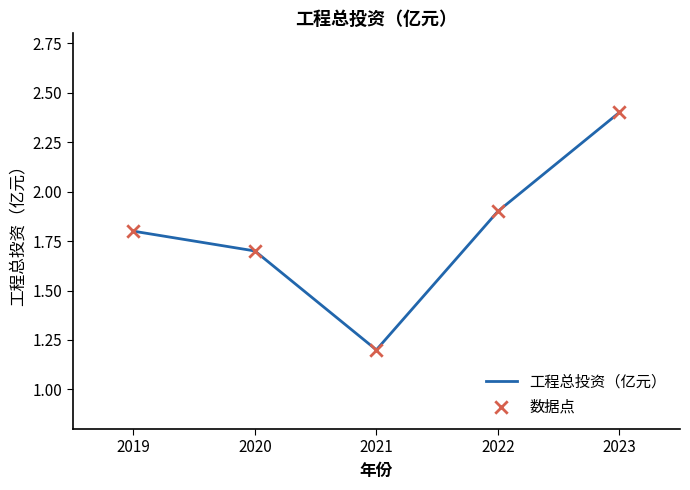

List the labels in order of value, smallest first.

2021, 2020, 2019, 2022, 2023